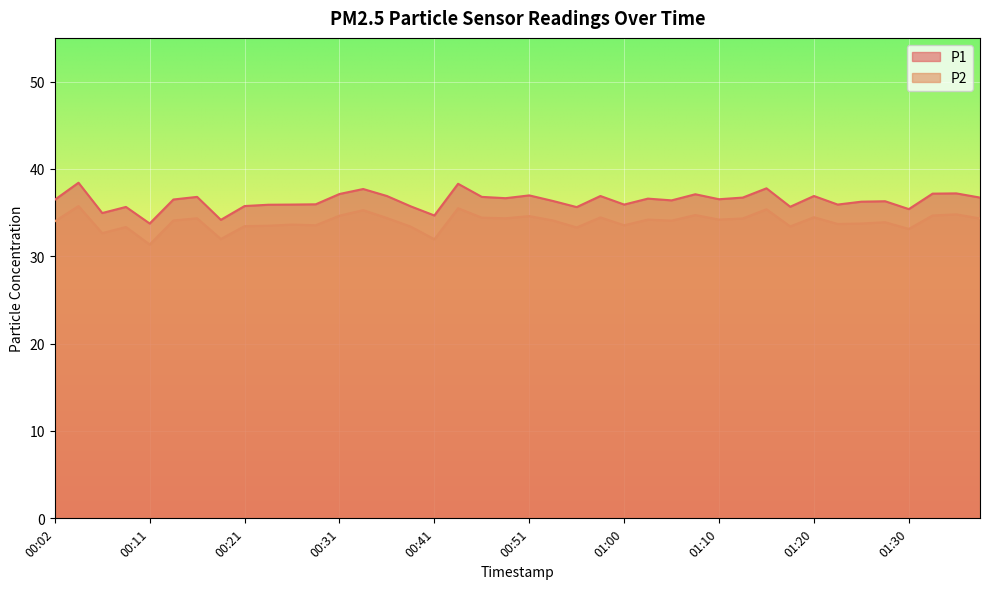

The value of P1 at 00:43 is 38.3. True or false?

True